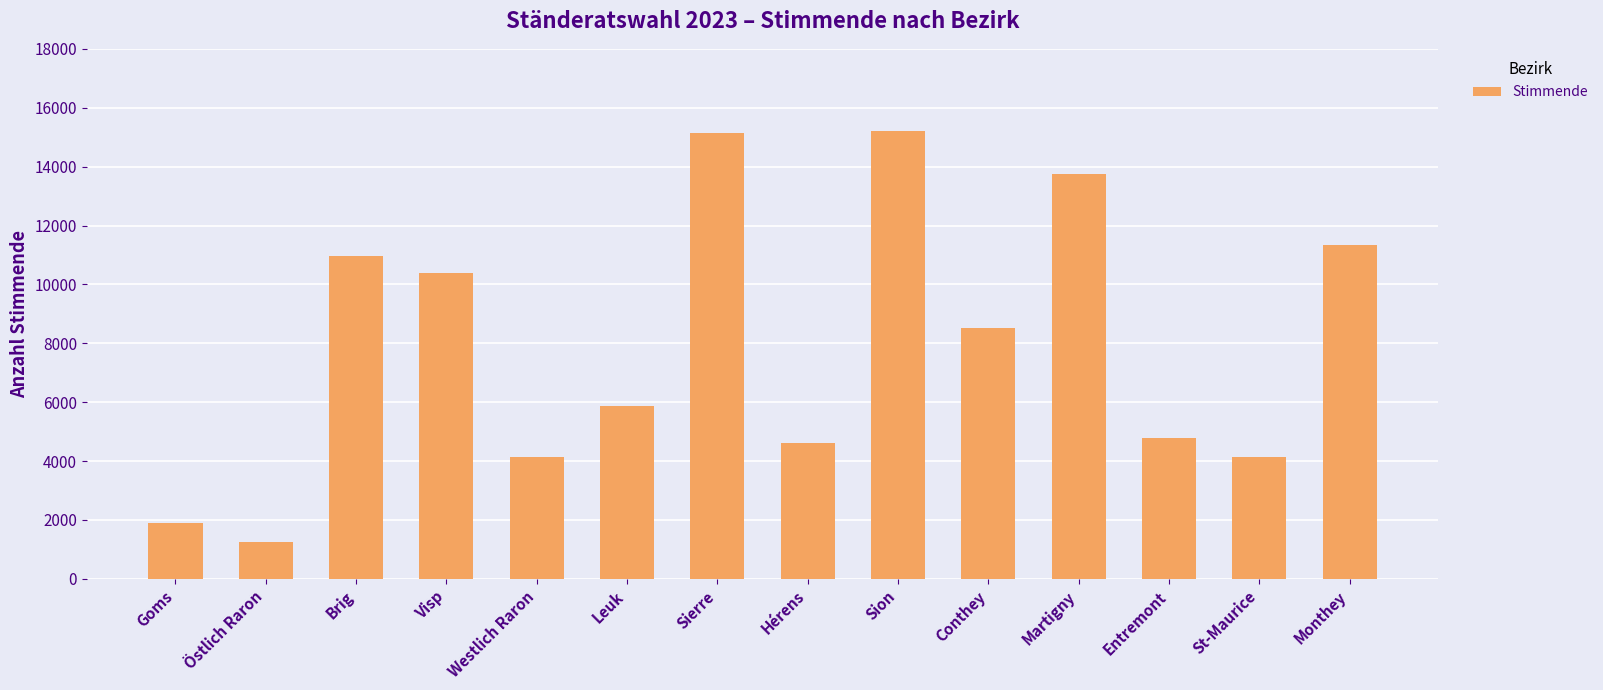

Which category has the lowest value across all series?

Östlich Raron